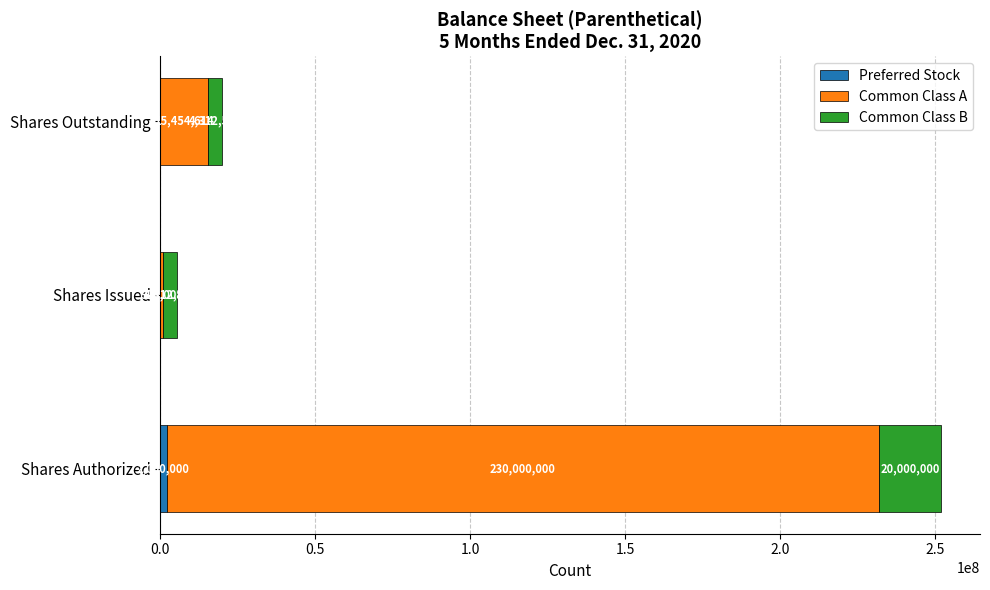

What is the total value across all series at Shares Outstanding?

19767114